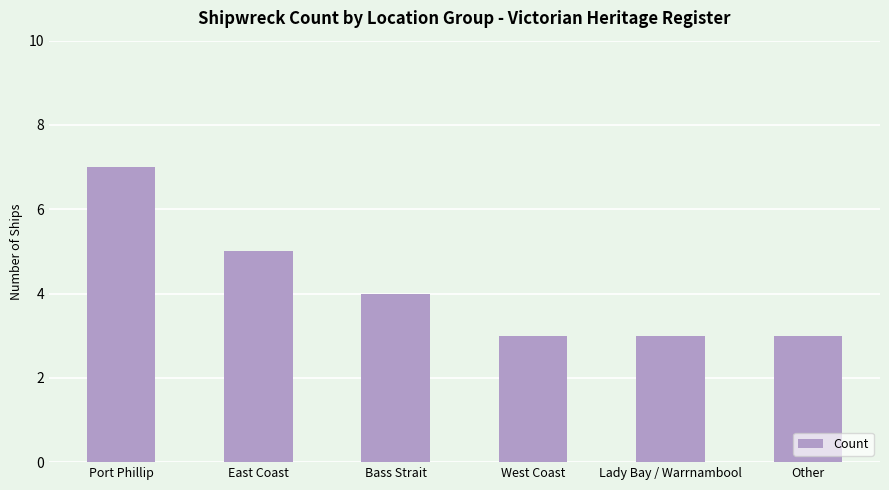

What is the average value?

4